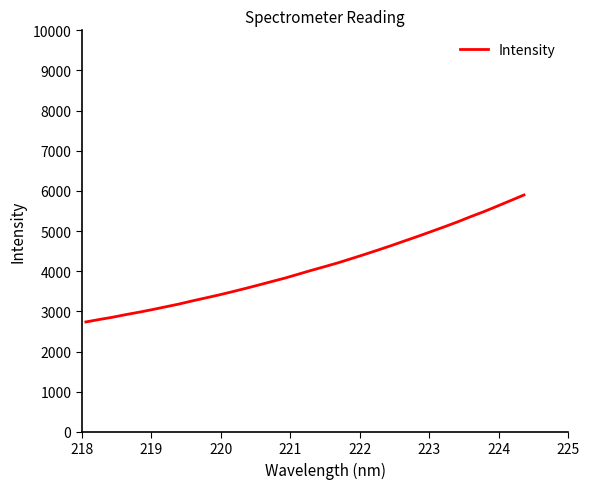

What is the smallest value displayed?

2736.1